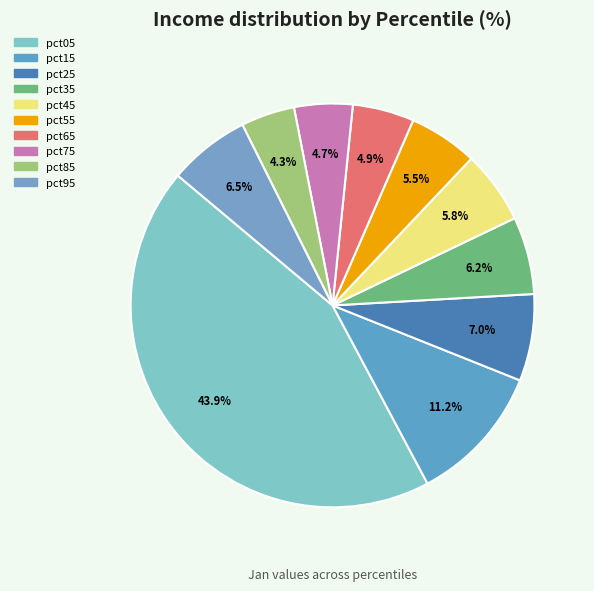

How many slices are in this pie chart?

10